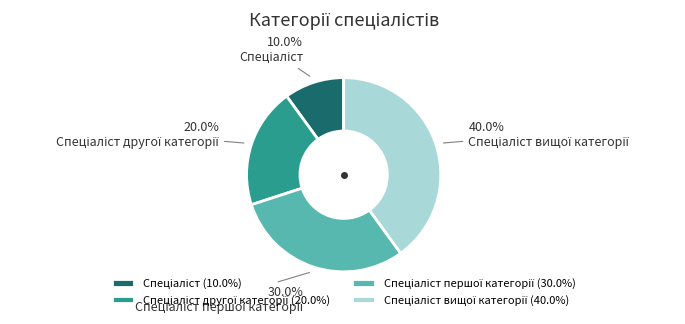

Is there any slice that represents more than half of the pie?

No